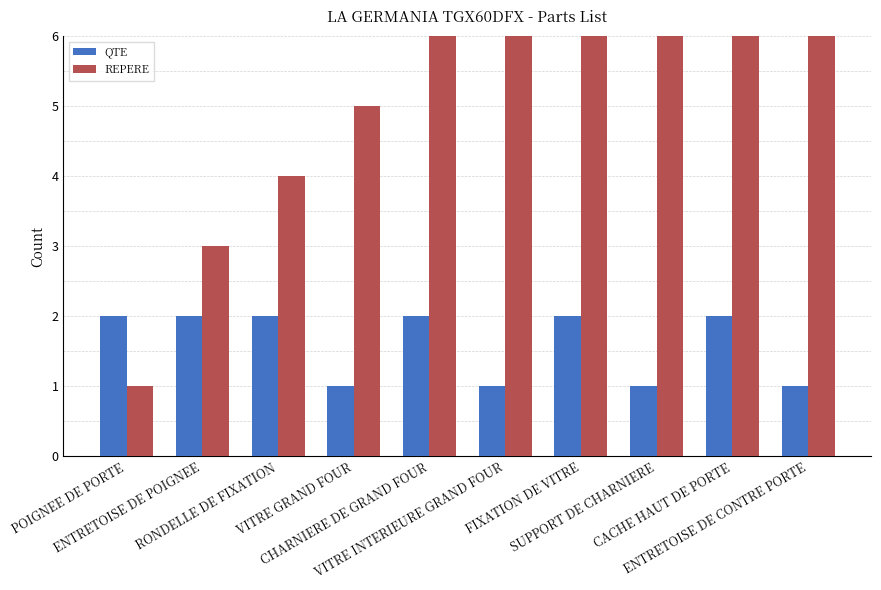

Is it true that REPERE equals 6 at RONDELLE DE FIXATION?

False